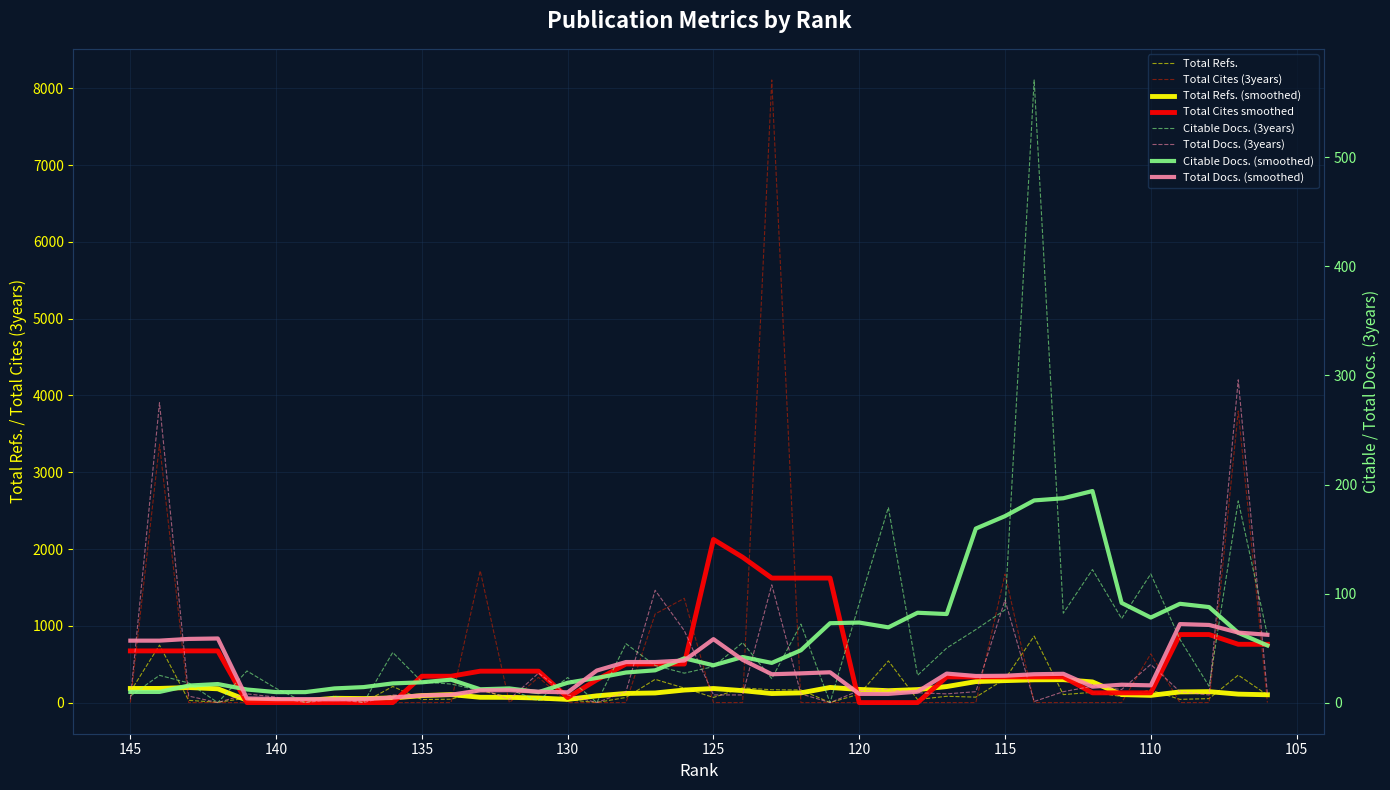

How many interior local valleys does the Total Refs. series have?

13